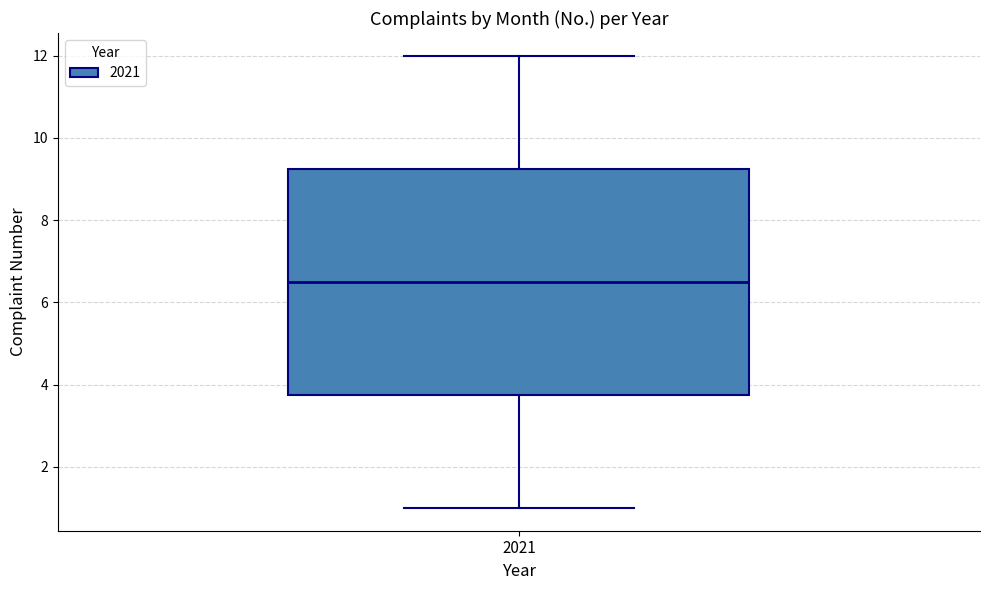

Where does the median line of the box at x = 2021 sit on the y-axis? The values are not printed on the chart, so give them approximately, as read against the axis.

6.6